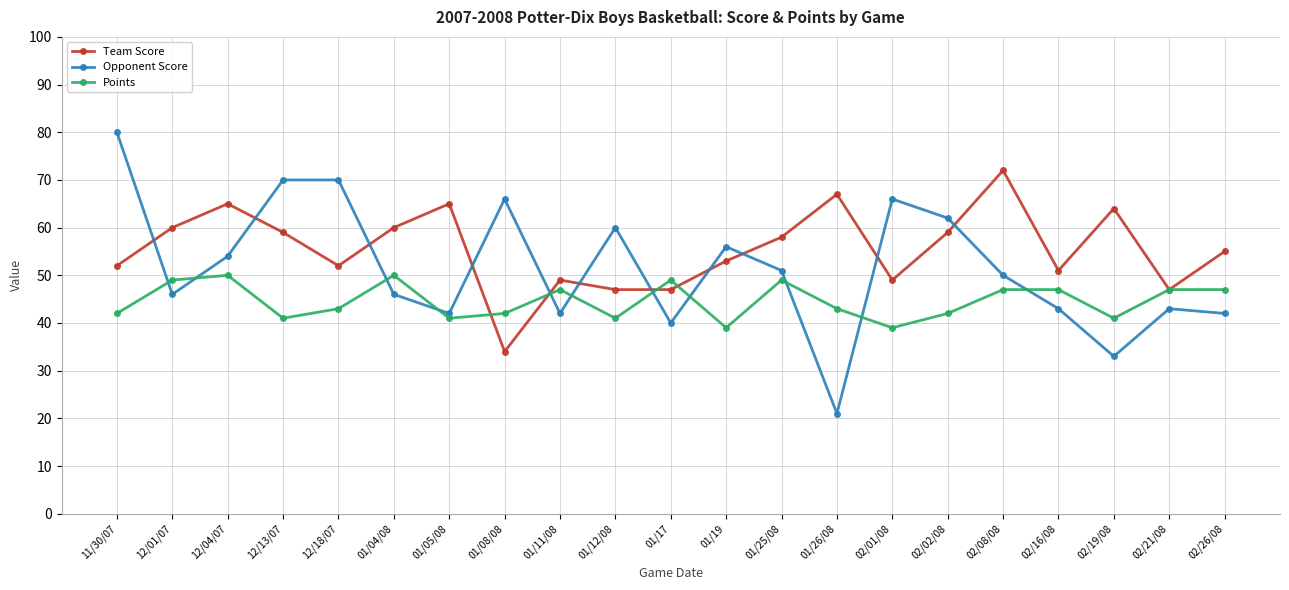

What is the lowest value of the Team Score series?

34